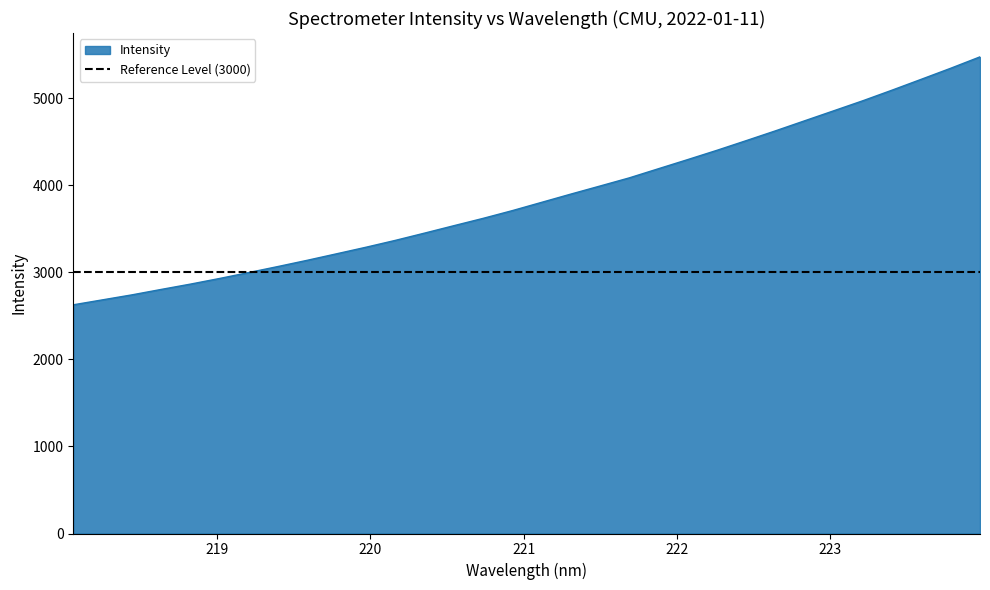

Read the value at 219.7801.

3213.7